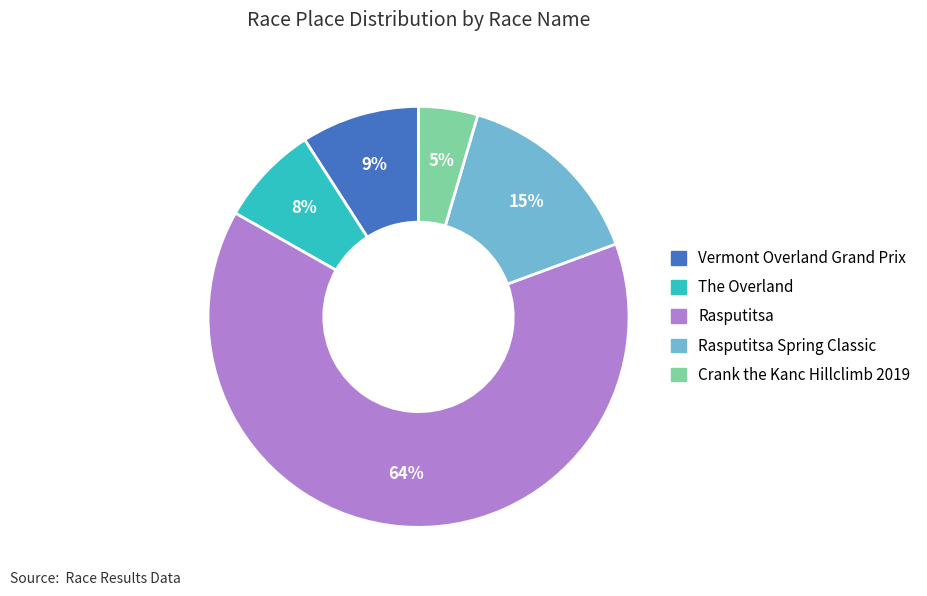

To the nearest percent, what is the average slice percentage?

20%